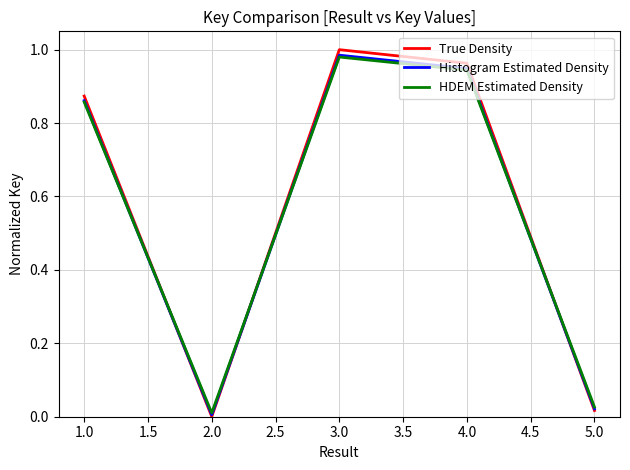

After their last crossing, which series has the higher values: Histogram Estimated Density or HDEM Estimated Density?

HDEM Estimated Density